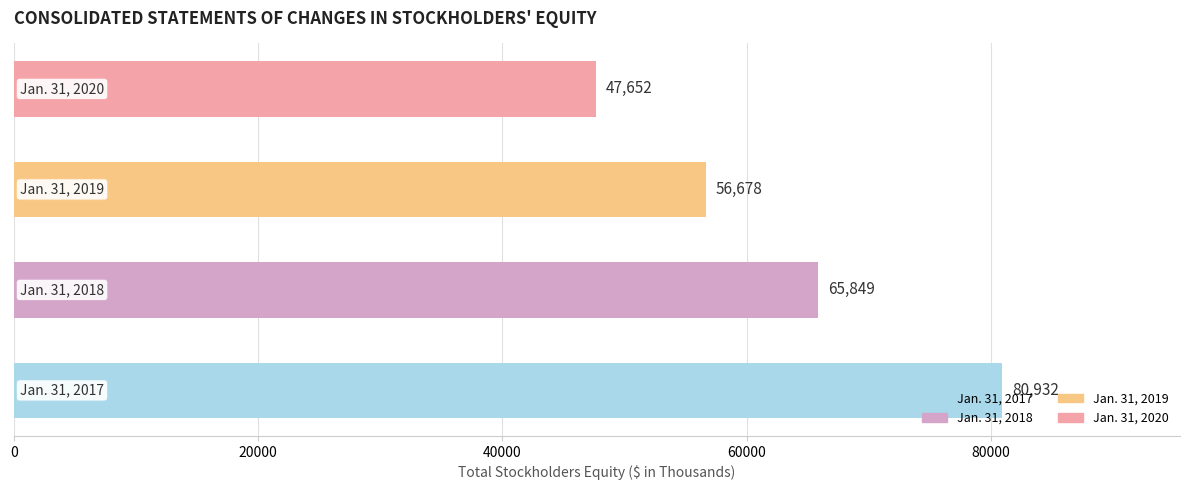

What is the average value?

62778